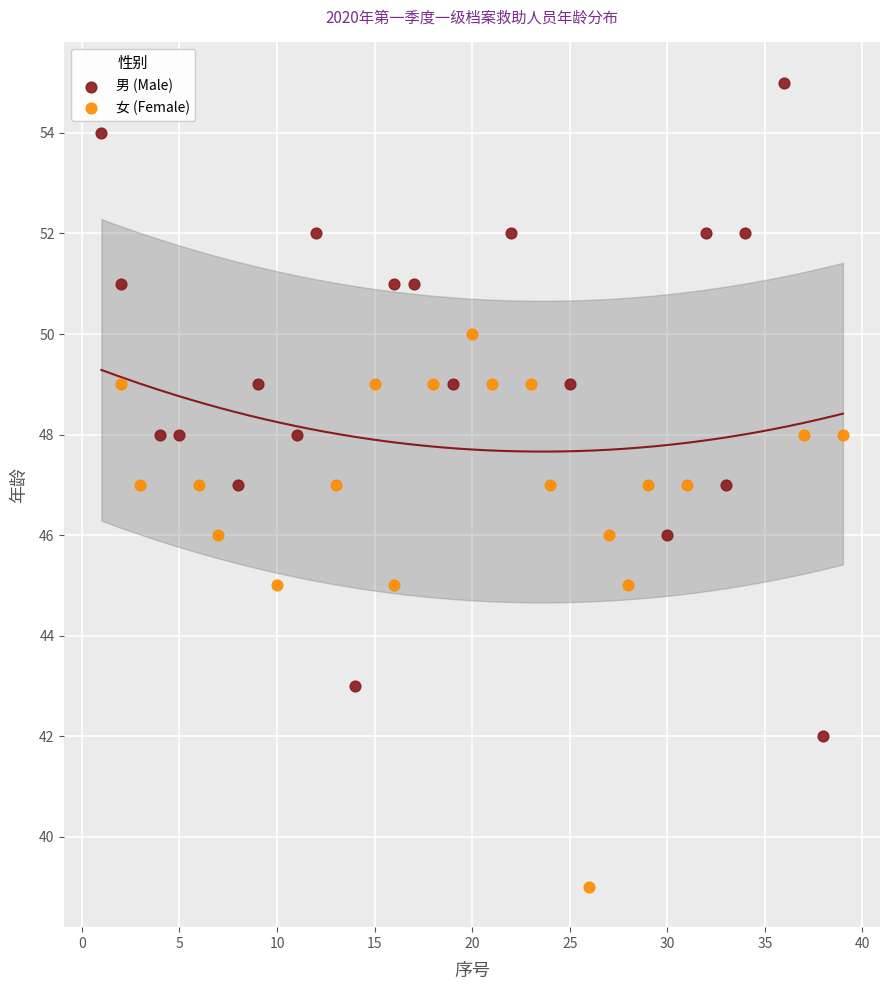

Which series reaches the maximum Y coordinate?

男 (Male)